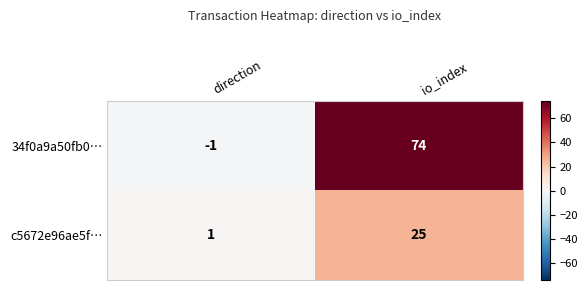

What is the sum of the c5672e96ae5f… values at io_index and direction?

26